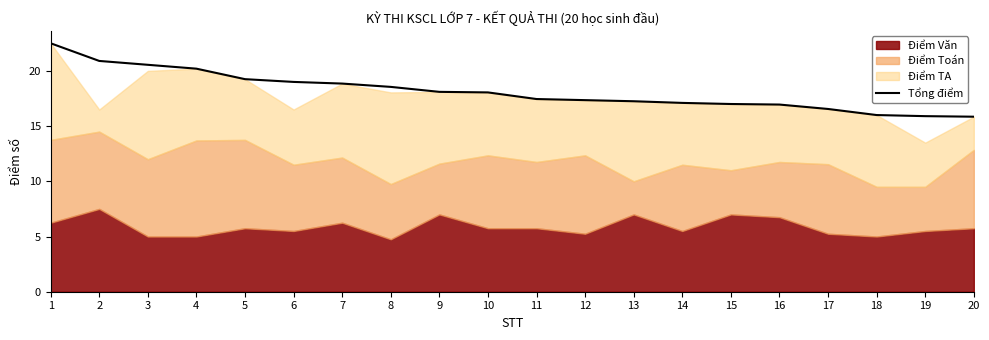

Where does the data first go above 18?

1